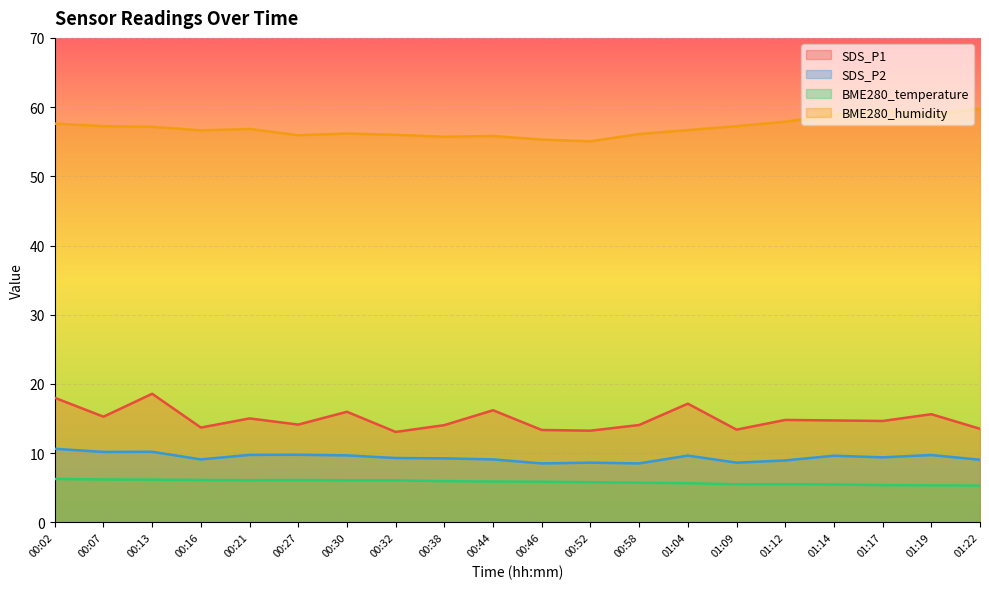

True or false: SDS_P1 and SDS_P2 cross at least once.

False